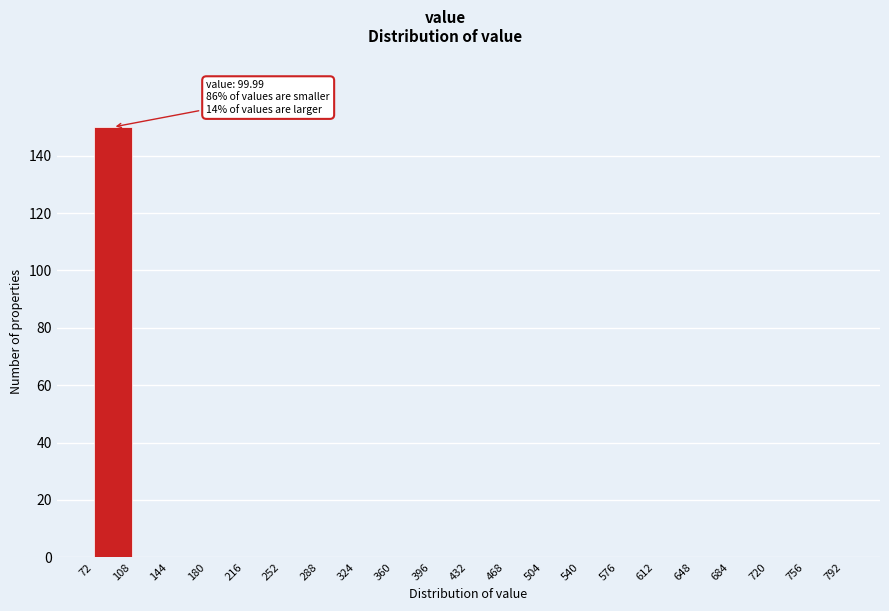

Over which range of the x-axis is the bar tallest?

72 to 108